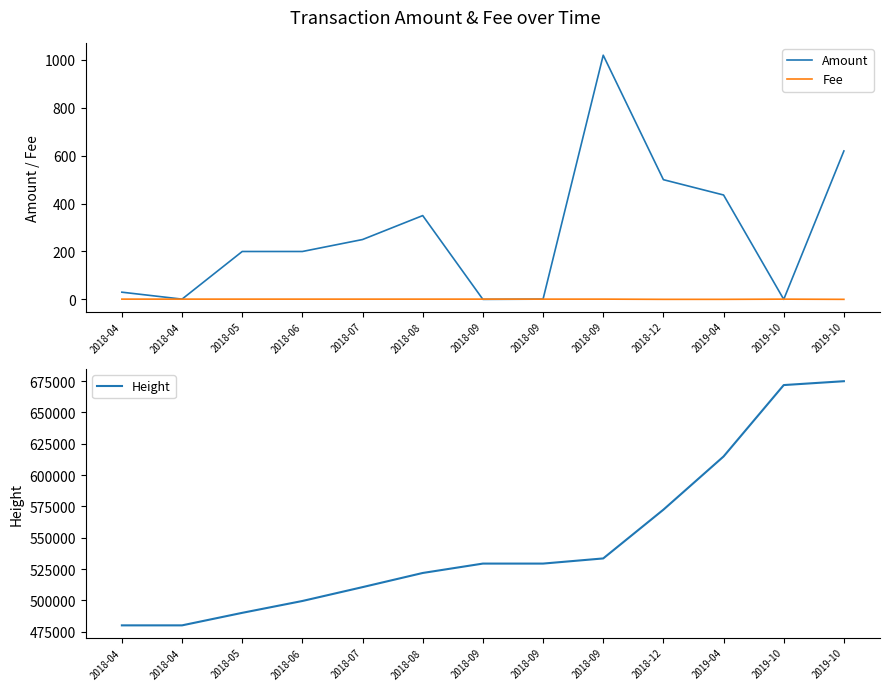

Which label corresponds to the smallest value in the chart?

2018-09